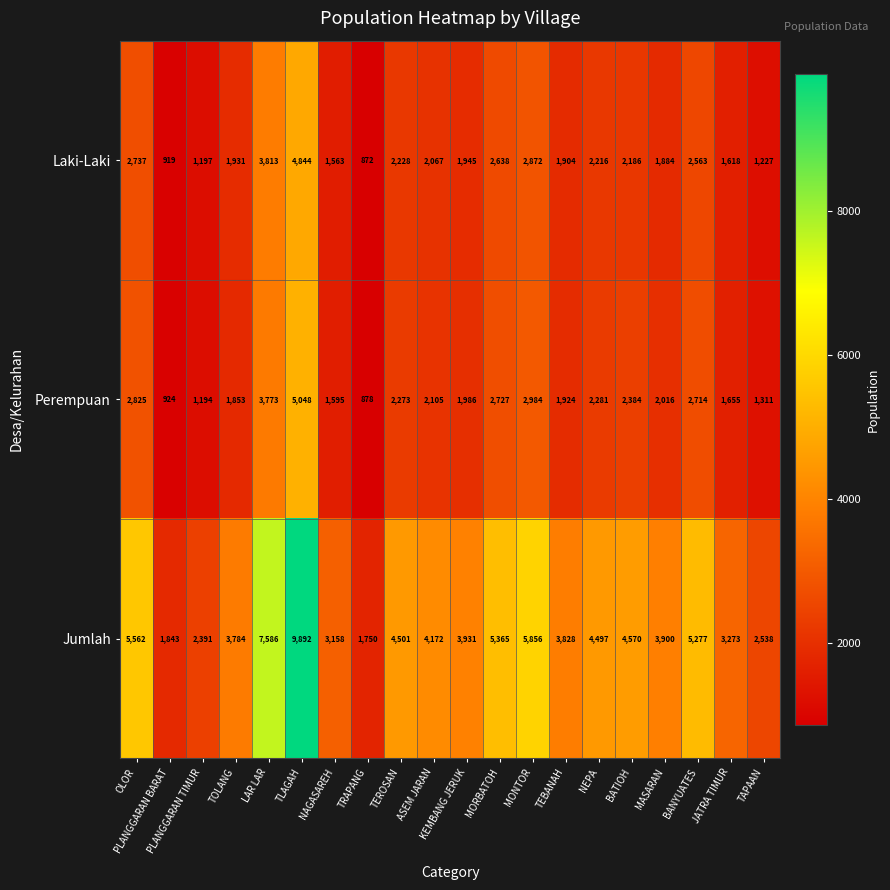

What is the spread (max minus min) of values at MASARAN?

2016